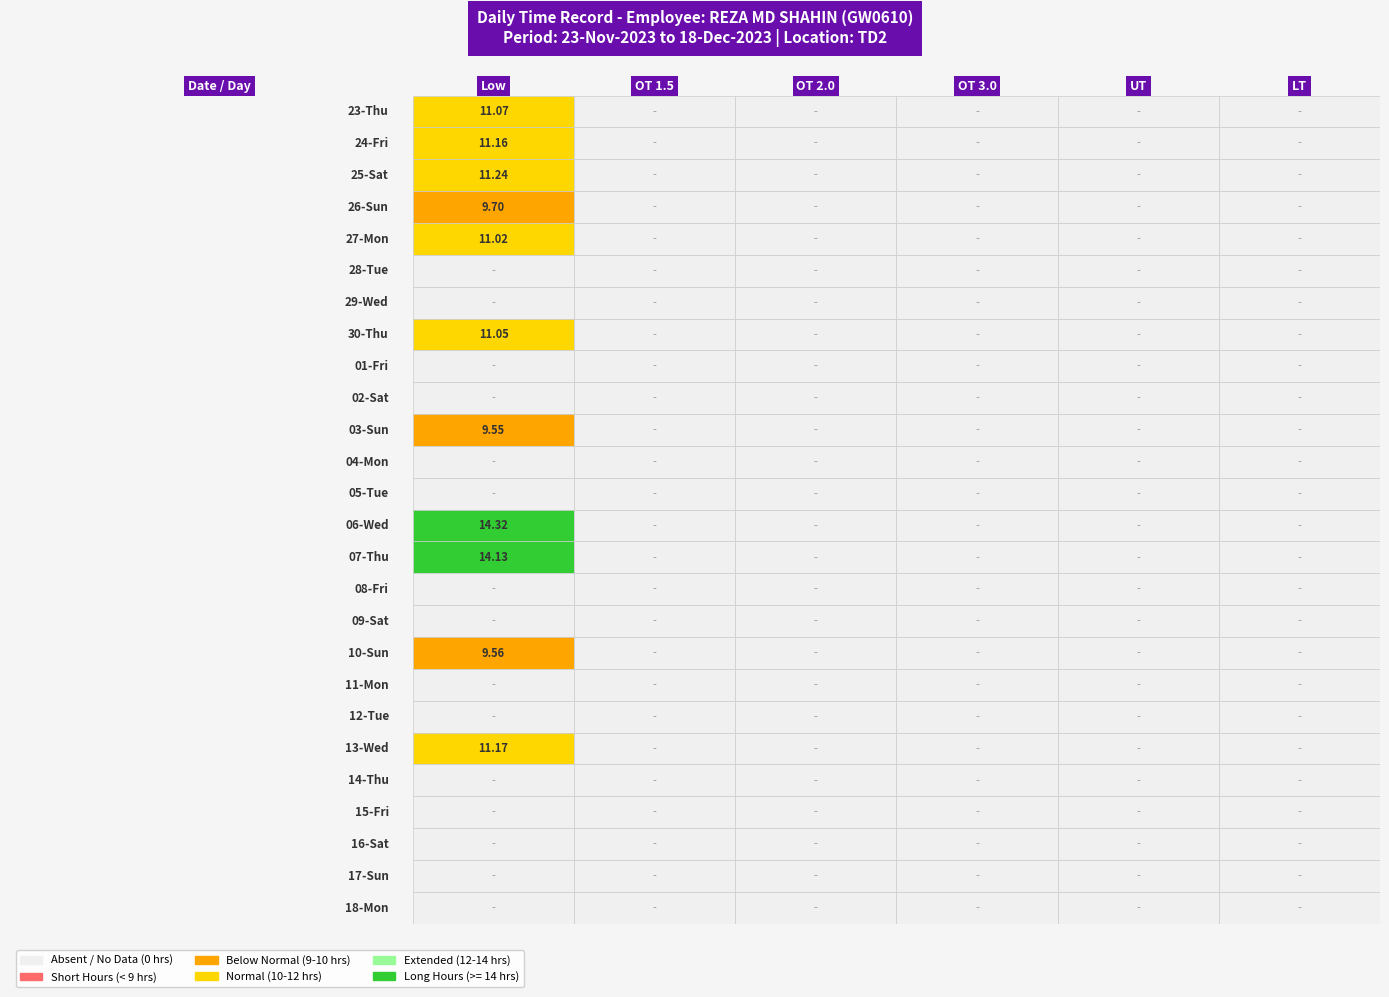

At how many categories does at least one series exceed 6?

1